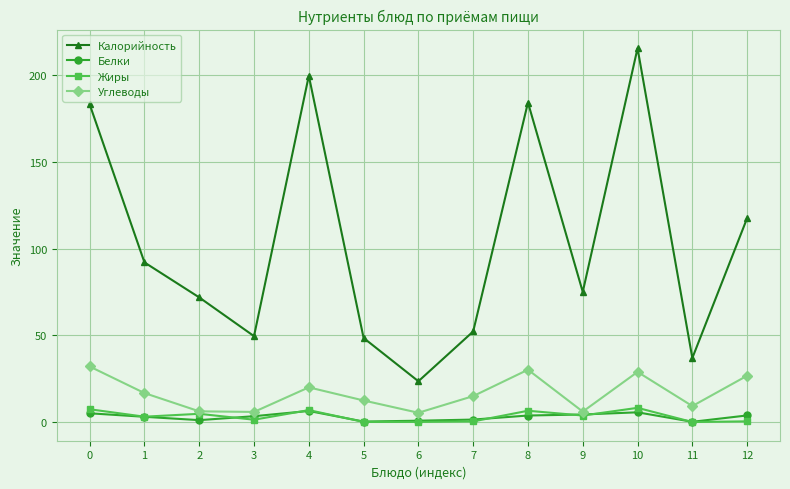

How many lines are shown in the chart?

4